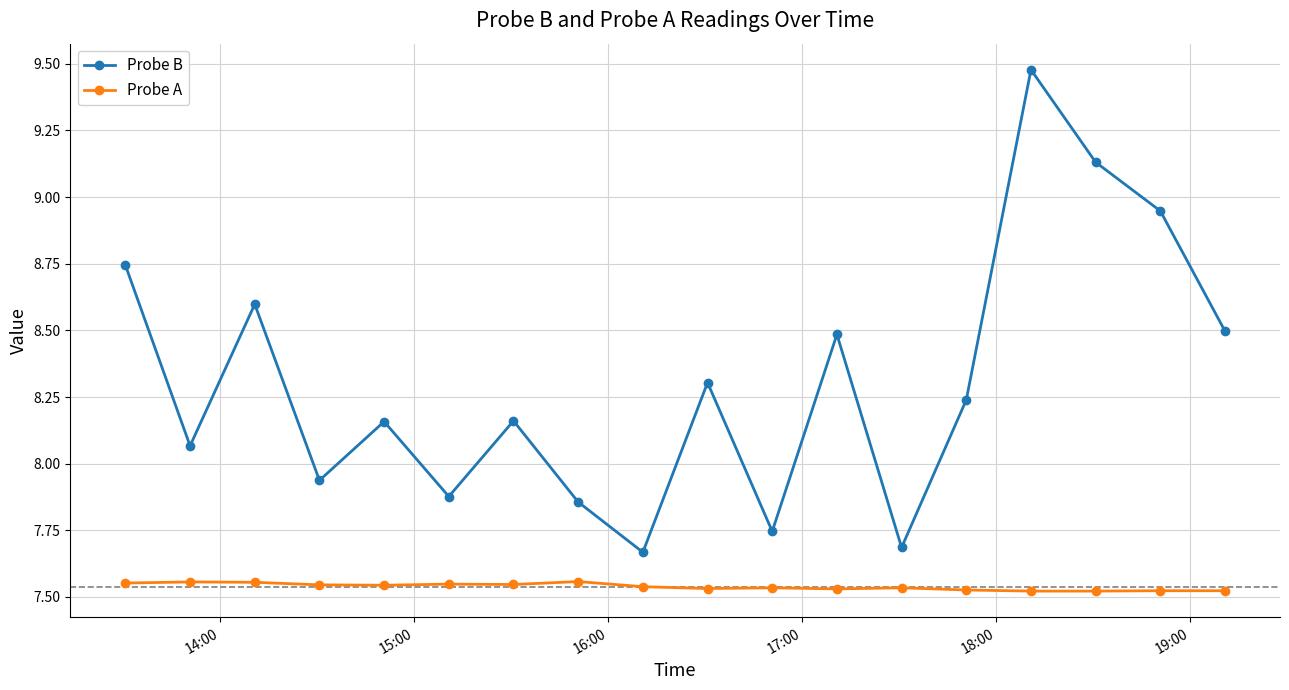

List the series in order of their overall mean, highest first.

Probe B, Probe A